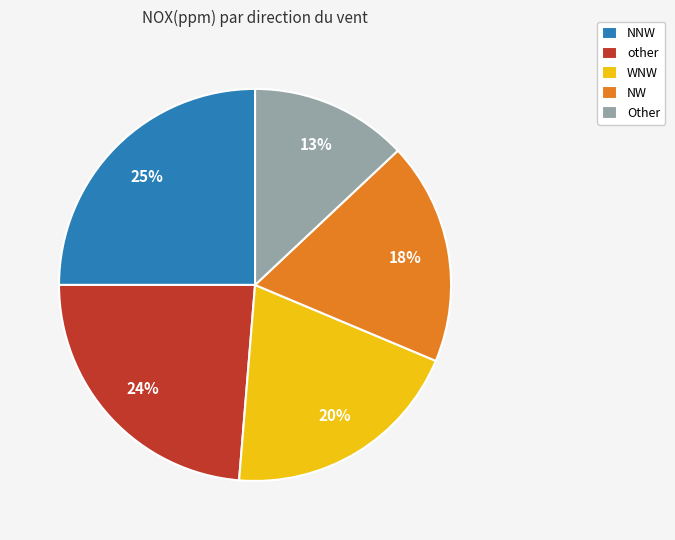

Is there a majority slice in this chart?

No